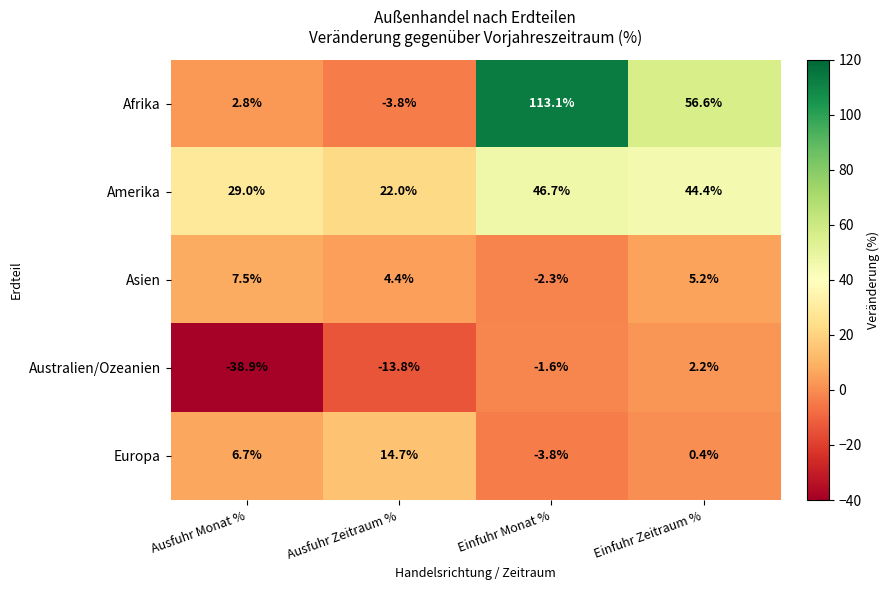

What is the difference between the highest and lowest values at Einfuhr Zeitraum %?

56.2